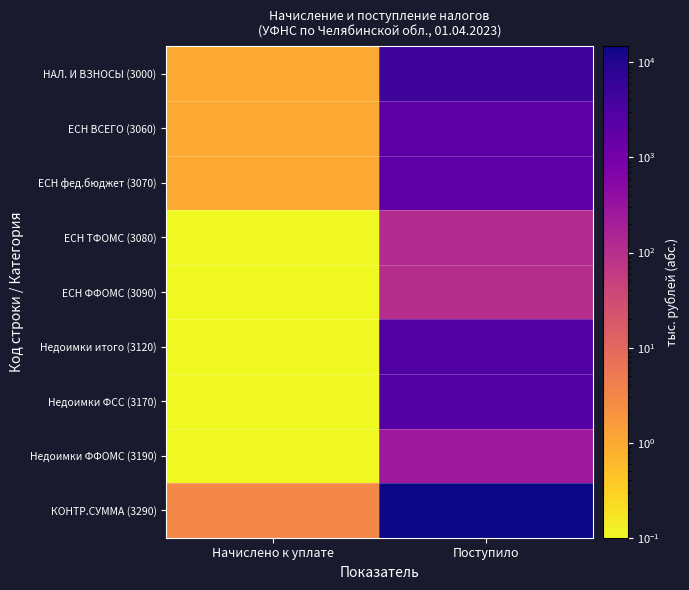

Reading left to right, transcribe all the data shown in this chart.

НАЛ. И ВЗНОСЫ (3000): Начислено к уплате=1.0	Поступило=4927.0
ЕСН ВСЕГО (3060): Начислено к уплате=1.0	Поступило=2065.0
ЕСН фед.бюджет (3070): Начислено к уплате=1.0	Поступило=1841.0
ЕСН ТФОМС (3080): Начислено к уплате=0.1	Поступило=120.0
ЕСН ФФОМС (3090): Начислено к уплате=0.1	Поступило=104.0
Недоимки итого (3120): Начислено к уплате=0.1	Поступило=2862.0
Недоимки ФСС (3170): Начислено к уплате=0.1	Поступило=2592.0
Недоимки ФФОМС (3190): Начислено к уплате=0.1	Поступило=270.0
КОНТР.СУММА (3290): Начислено к уплате=3.0	Поступило=14781.0